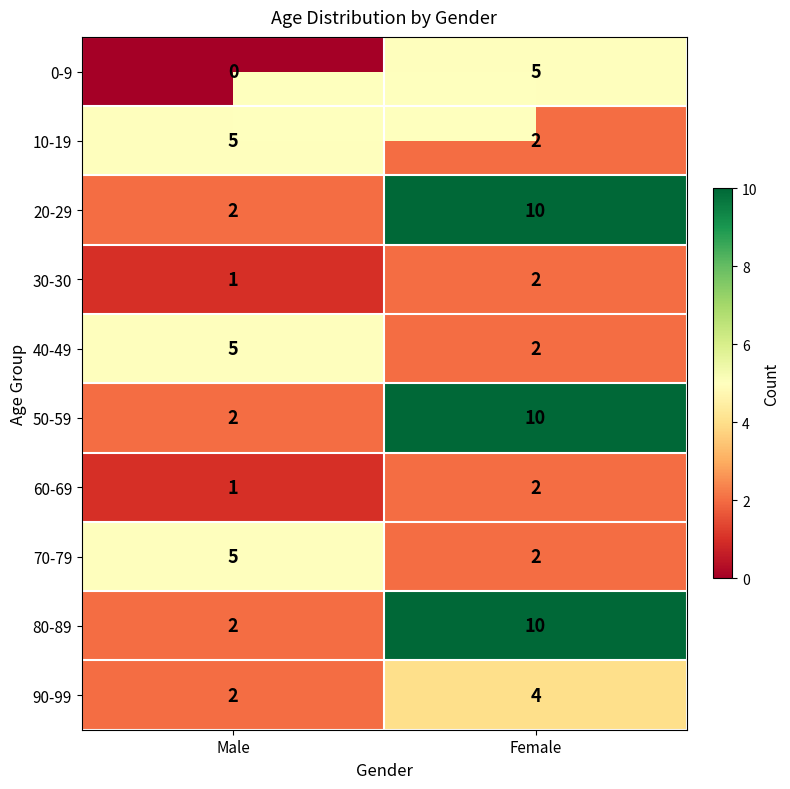

The value of 90-99 at Male is 2. True or false?

True